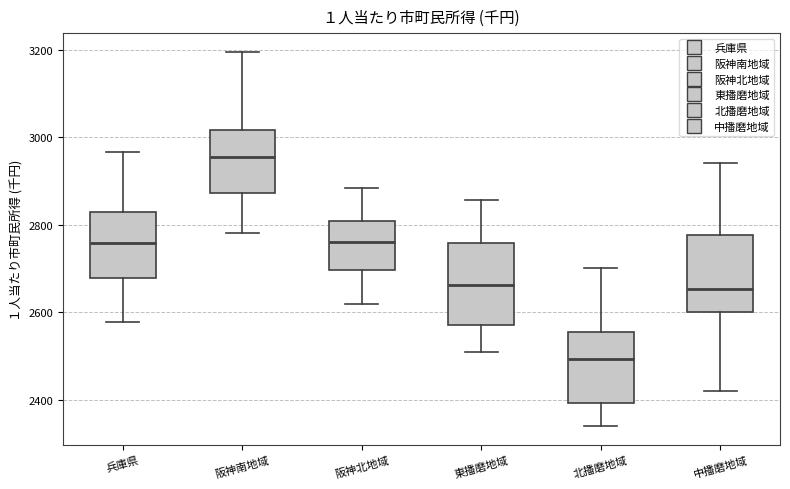

Reading left to right, transcribe this box plot: for each box, give where its median line is, the range the box spans, and where its two whiskers end, as read against the y-axis. The values are not printed on the chart, so give them approximately, as read against the axis.

兵庫県: median 2760, box 2680 to 2820, whiskers 2580 to 2960
阪神南地域: median 2960, box 2880 to 3020, whiskers 2780 to 3200
阪神北地域: median 2760, box 2700 to 2800, whiskers 2620 to 2880
東播磨地域: median 2660, box 2580 to 2760, whiskers 2520 to 2860
北播磨地域: median 2500, box 2400 to 2560, whiskers 2340 to 2700
中播磨地域: median 2660, box 2600 to 2780, whiskers 2420 to 2940